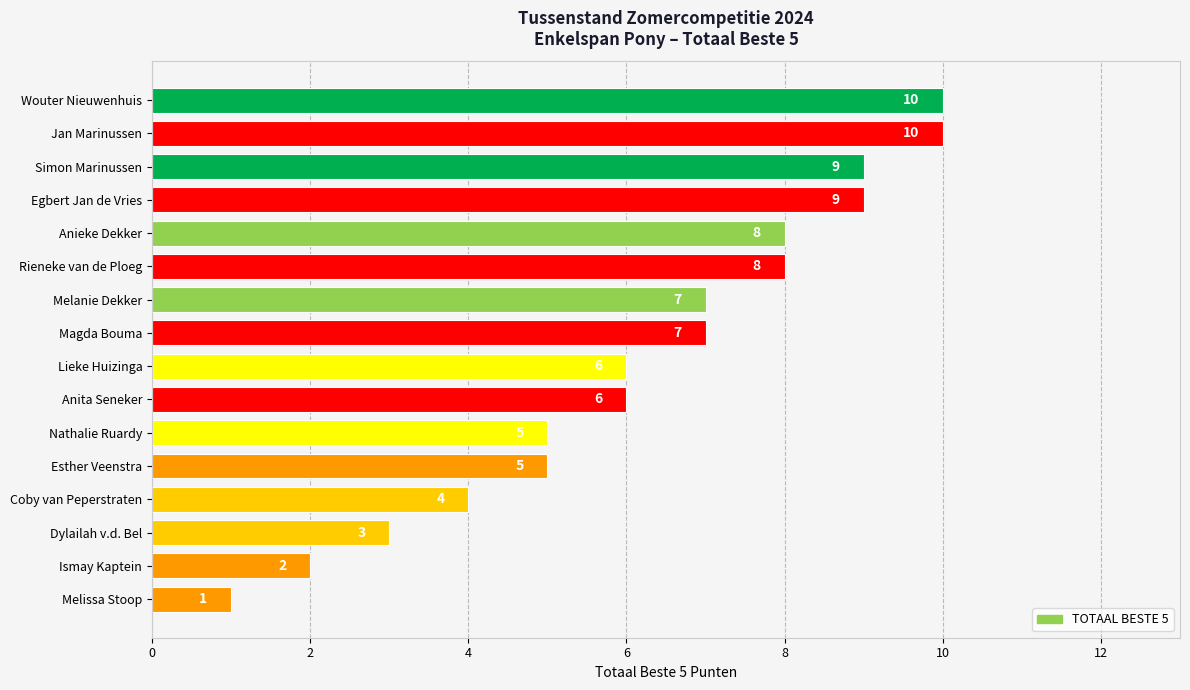

Count the number of data series in this chart.

1